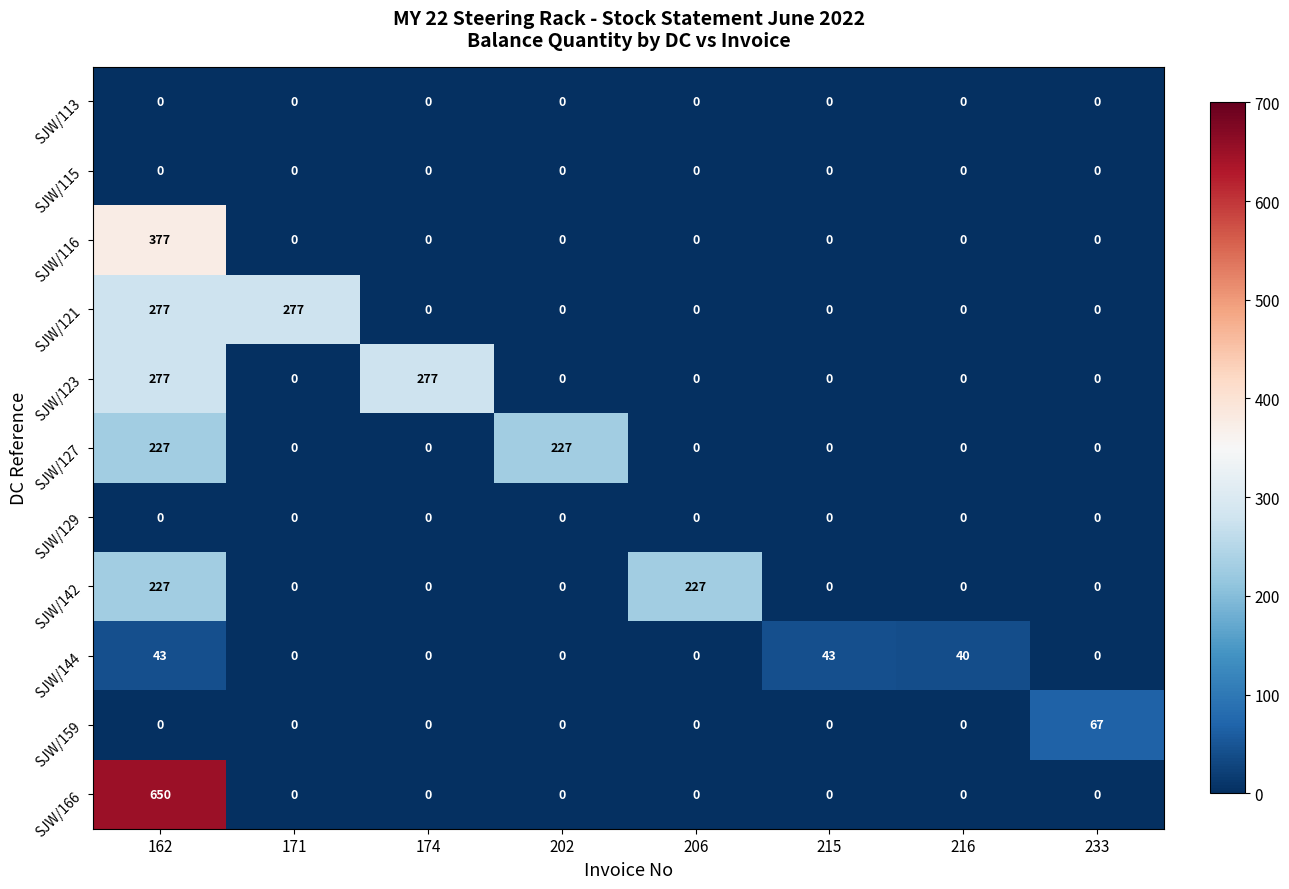

How many distinct data groups are displayed?

11